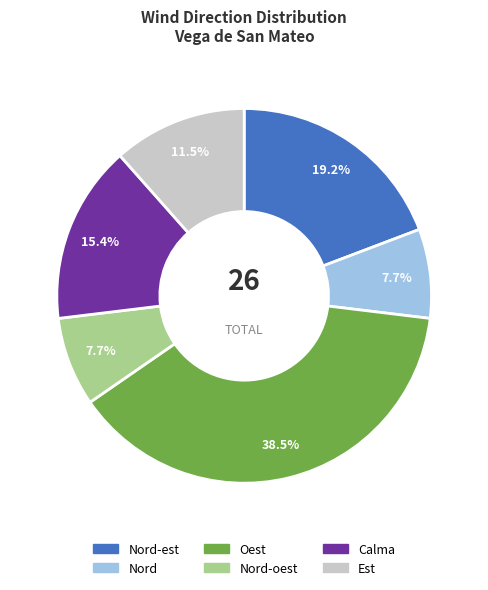

What is the ratio of the value at Calma to the value at Nord-est?

0.8